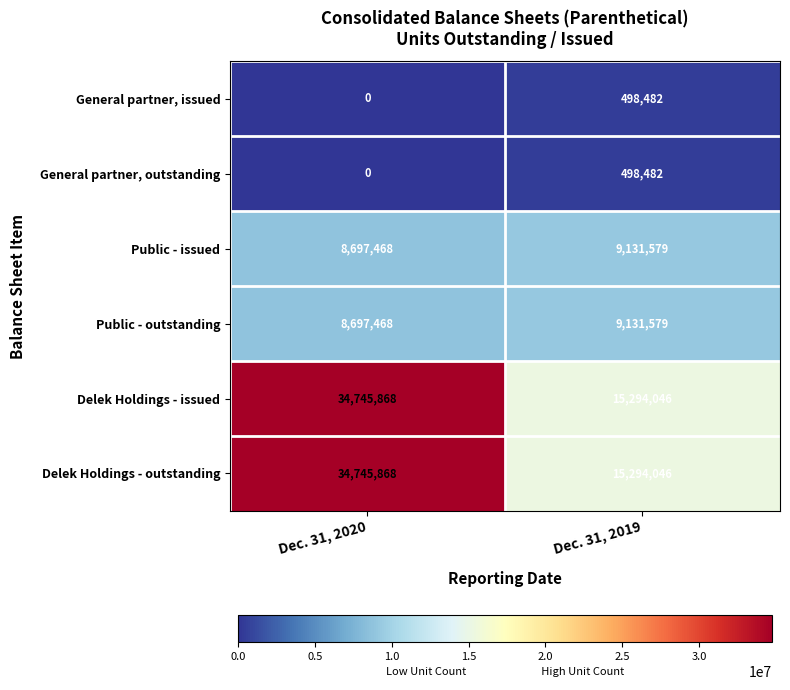

Reading left to right, list all the values displayed in this chart.

General partner, issued: Dec. 31, 2020=0	Dec. 31, 2019=498482
General partner, outstanding: Dec. 31, 2020=0	Dec. 31, 2019=498482
Public - issued: Dec. 31, 2020=8697468	Dec. 31, 2019=9131579
Public - outstanding: Dec. 31, 2020=8697468	Dec. 31, 2019=9131579
Delek Holdings - issued: Dec. 31, 2020=34745868	Dec. 31, 2019=15294046
Delek Holdings - outstanding: Dec. 31, 2020=34745868	Dec. 31, 2019=15294046